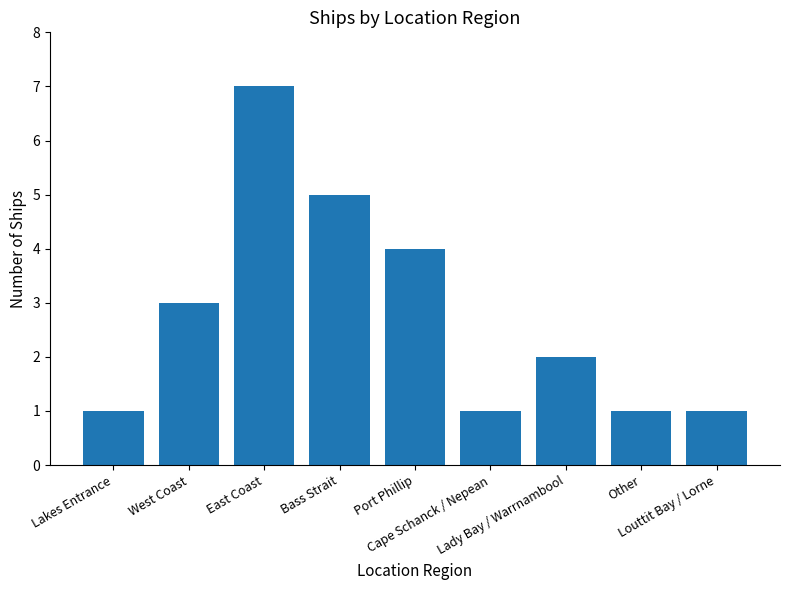

Reading left to right, extract all data points from this chart.

Lakes Entrance=1	West Coast=3	East Coast=7	Bass Strait=5	Port Phillip=4	Cape Schanck / Nepean=1	Lady Bay / Warrnambool=2	Other=1	Louttit Bay / Lorne=1